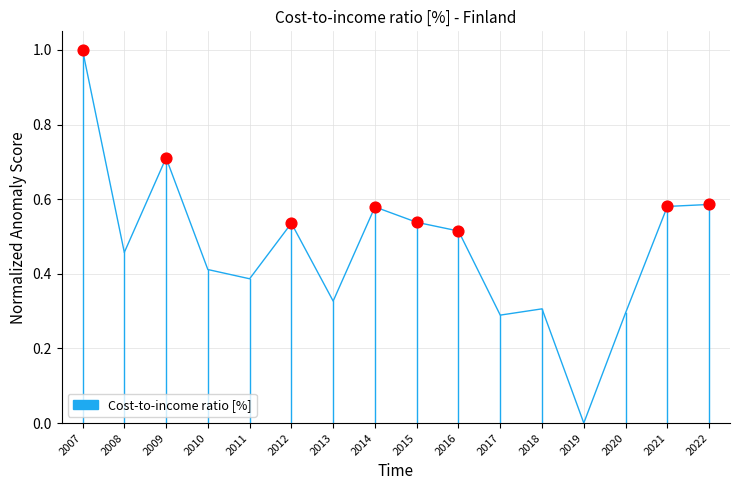

Which has a higher value, 2019 or 2015?

2015